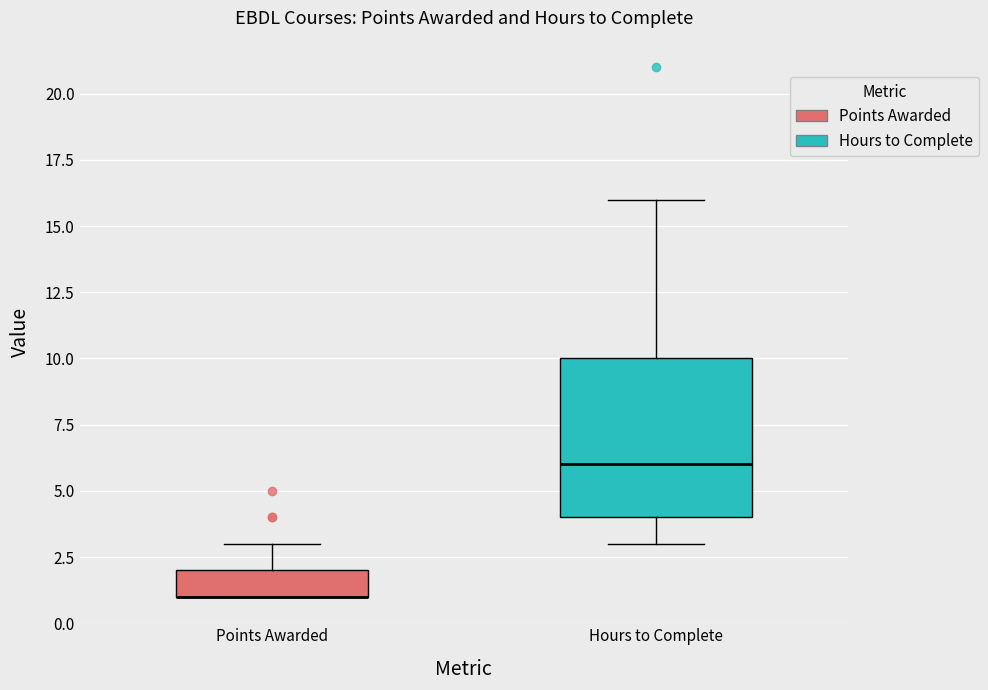

Reading left to right, read every box against the y-axis: the position of its median line, the range the box covers, and the ends of its whiskers. The values are not printed on the chart, so give them approximately, as read against the axis.

Points Awarded: median 1 (drawn on the box's lower edge), box 1 to 2, whiskers 1 to 3
Hours to Complete: median 6, box 4 to 10, whiskers 3 to 16